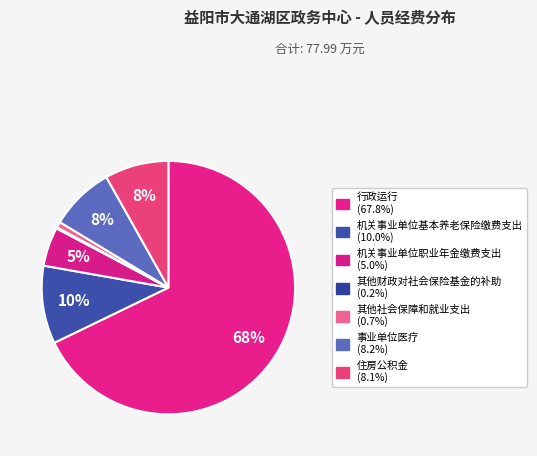

What is the largest slice in the pie chart?

行政运行